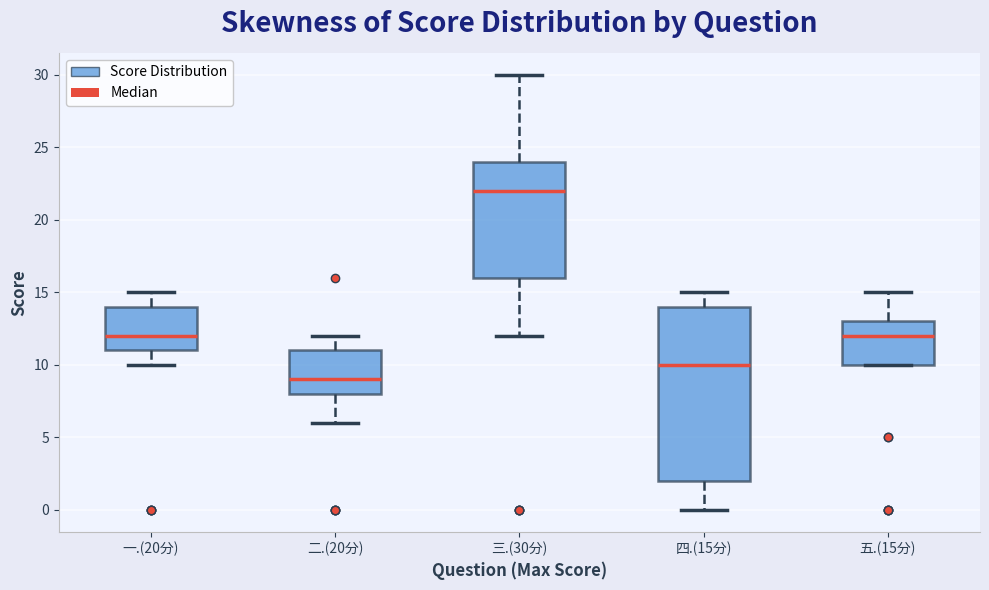

Reading left to right, read every box against the y-axis: the position of its median line, the range the box covers, and the ends of its whiskers. The values are not printed on the chart, so give them approximately, as read against the axis.

一.(20分): median 12, box 11 to 14, whiskers 10 to 15
二.(20分): median 9, box 8 to 11, whiskers 6 to 12
三.(30分): median 22, box 16 to 24, whiskers 12 to 30
四.(15分): median 10, box 2 to 14, whiskers 0 to 15
五.(15分): median 12, box 10 to 13, whiskers 10 to 15